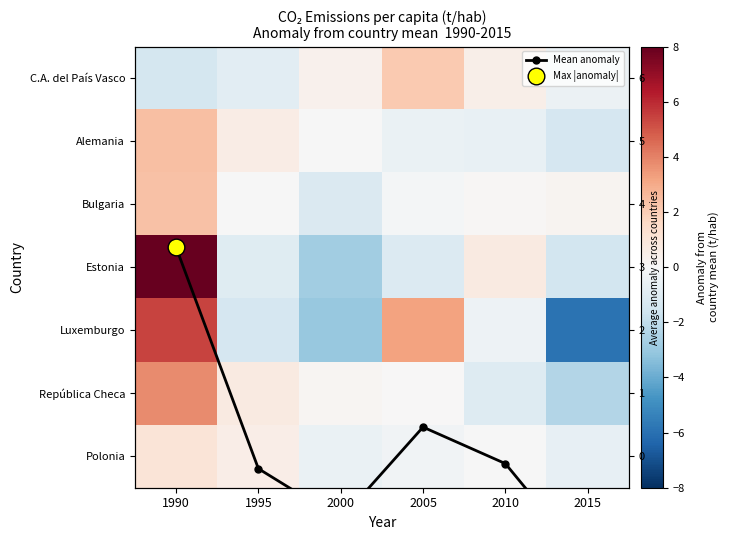

What is the sum of the Polonia values at 2015 and 2010?

-0.7